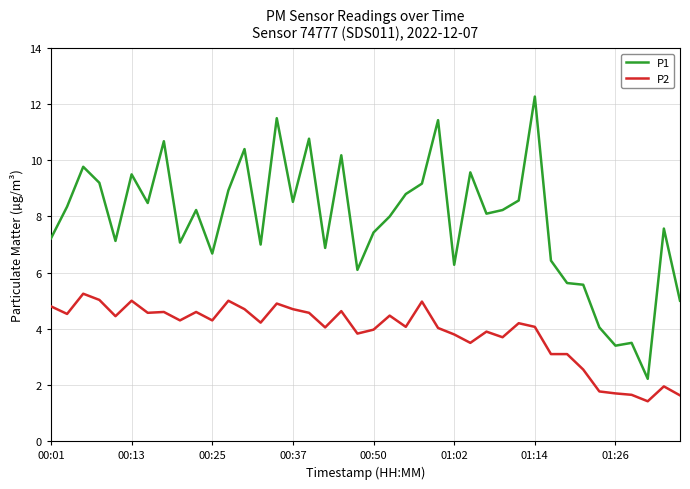

What is the greatest value displayed?

12.3